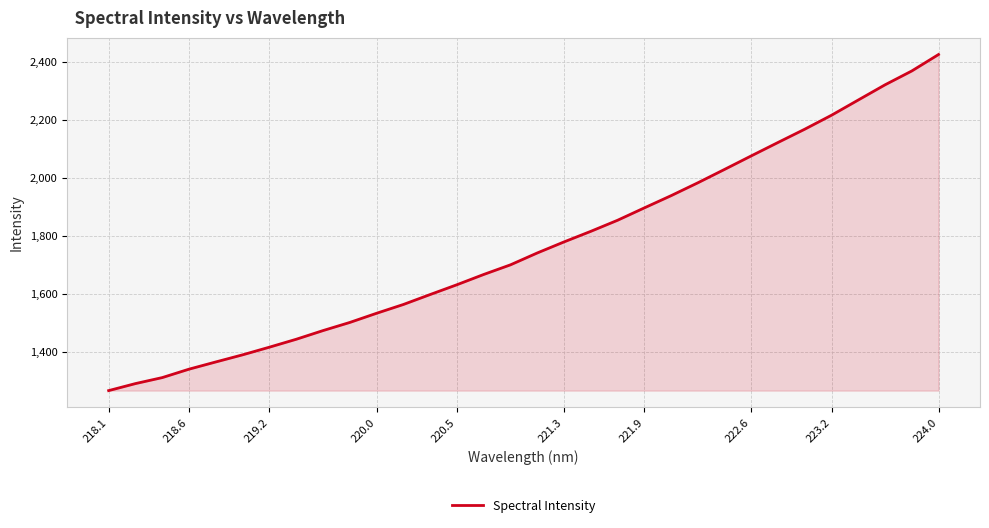

True or false: there are more than 2 points higher than both neighbors.

False